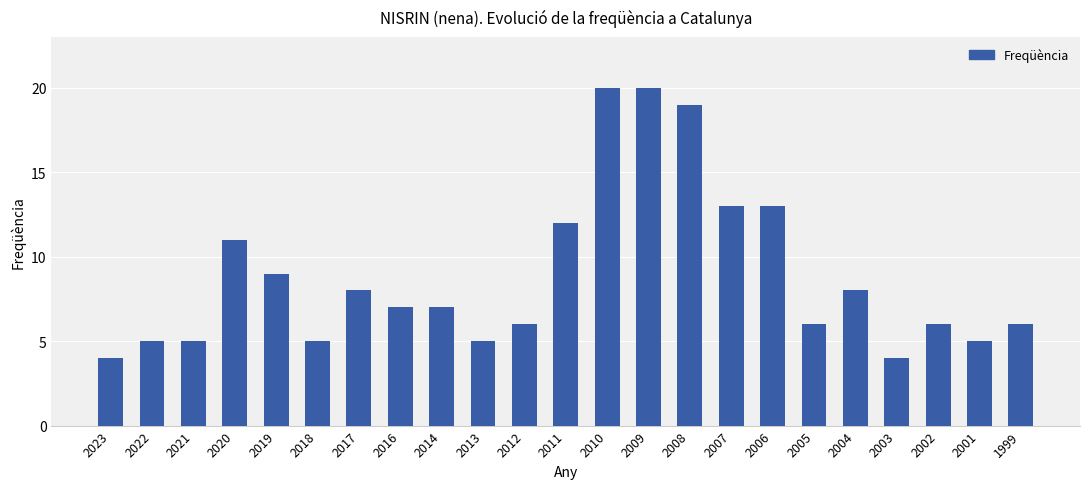

Is it true that the value at 1999 is 6?

True